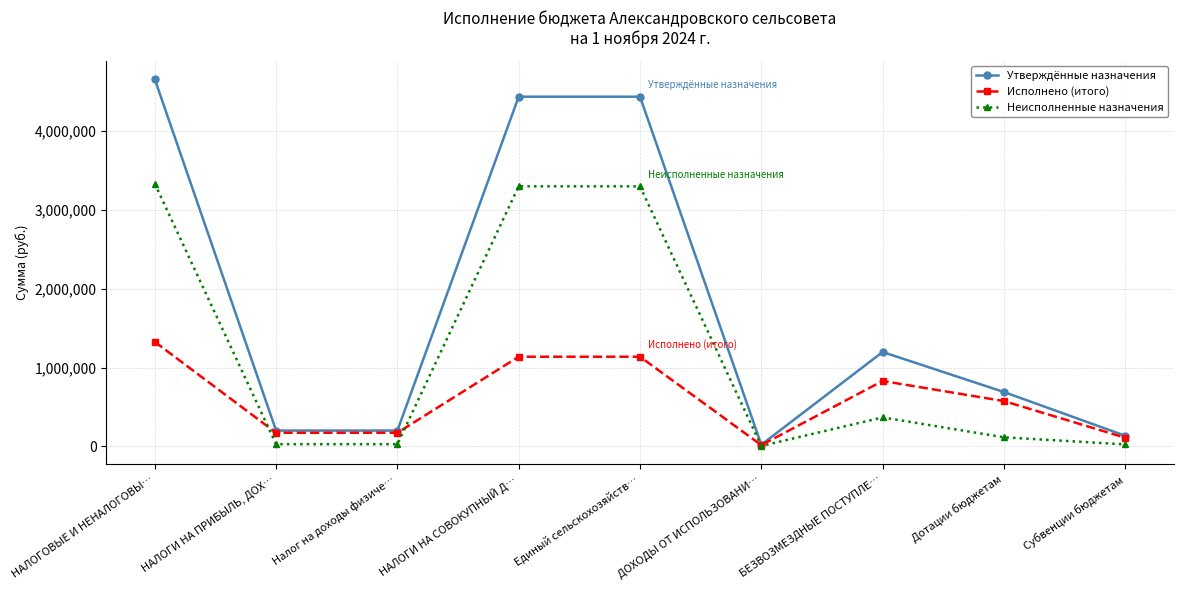

List the series in order of their peak value, lowest first.

Исполнено (итого), Неисполненные назначения, Утверждённые назначения